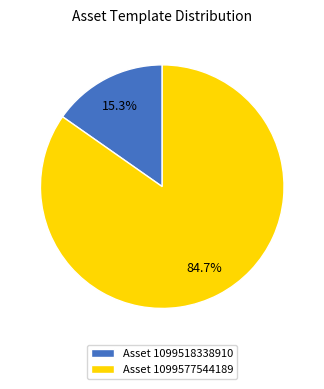

Do Asset 1099577544189 and Asset 1099518338910 together represent more than half of the pie?

Yes